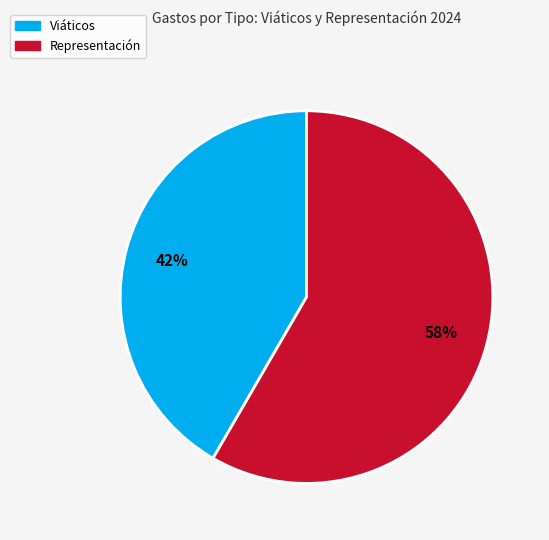

Approximately how many times larger is the value at Viáticos compared to Representación?

0.7